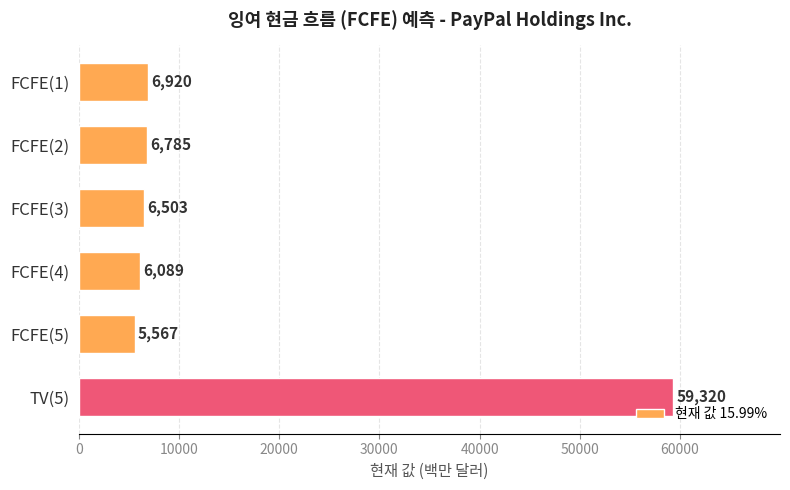

The value at TV(5) is 33208. True or false?

False